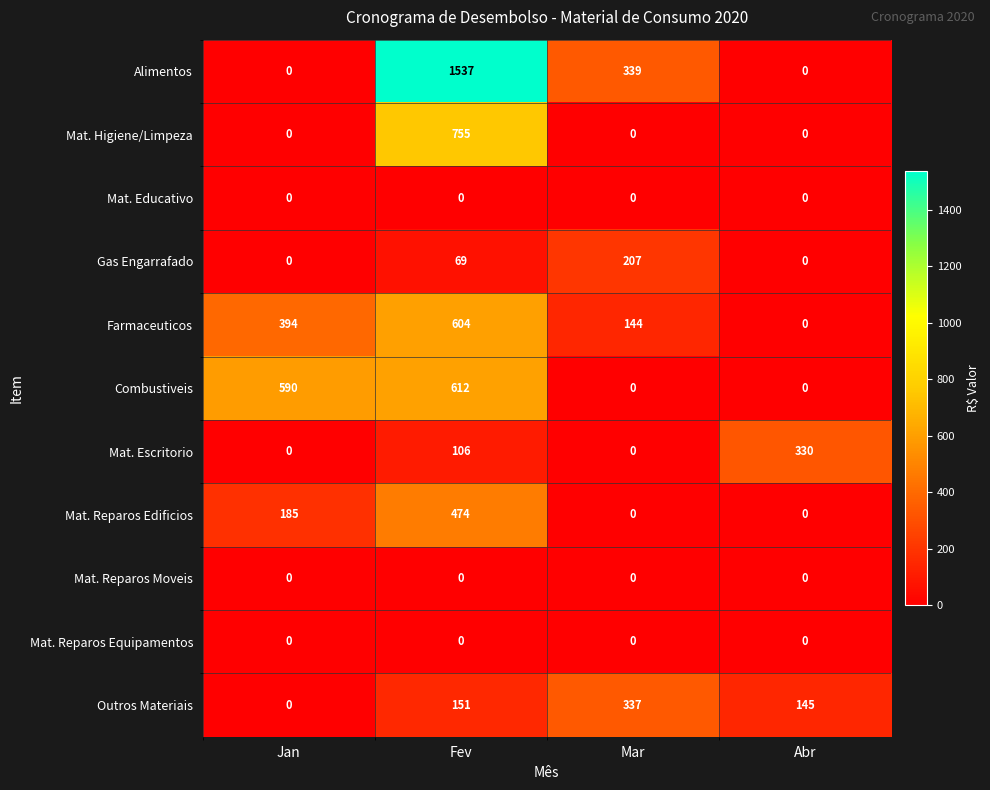

Which series has the widest spread of values?

Alimentos